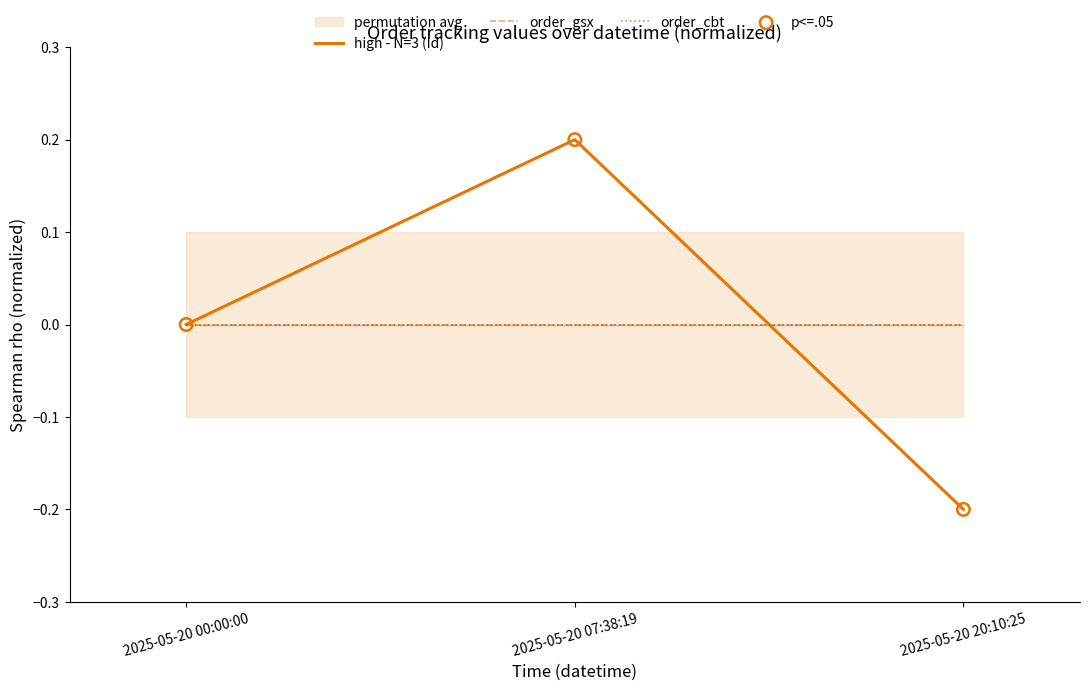

At how many categories does at least one series exceed 0?

1